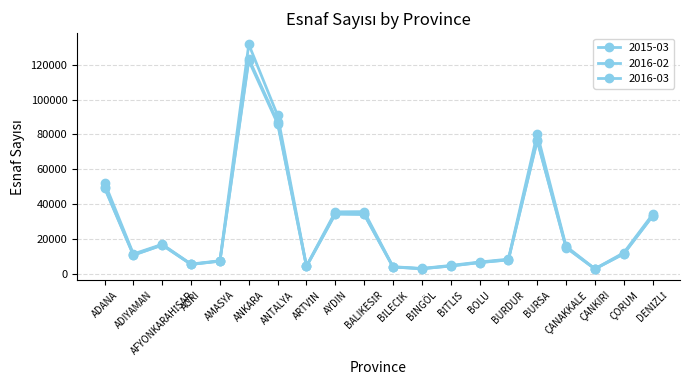

How many data points does each series have?

20